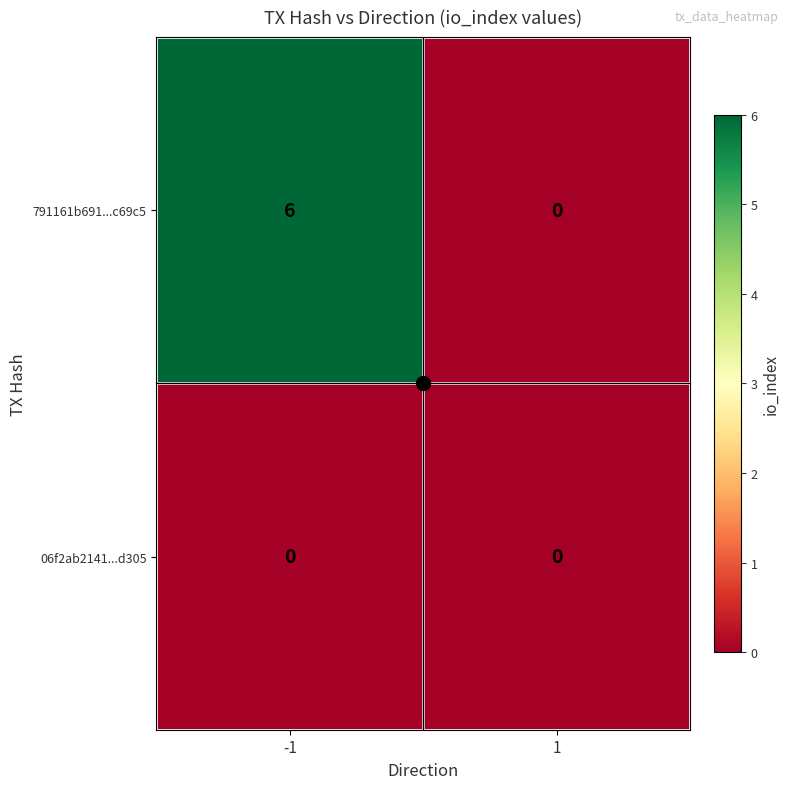

What is the approximate value of 791161b691...c69c5 at -1?

6